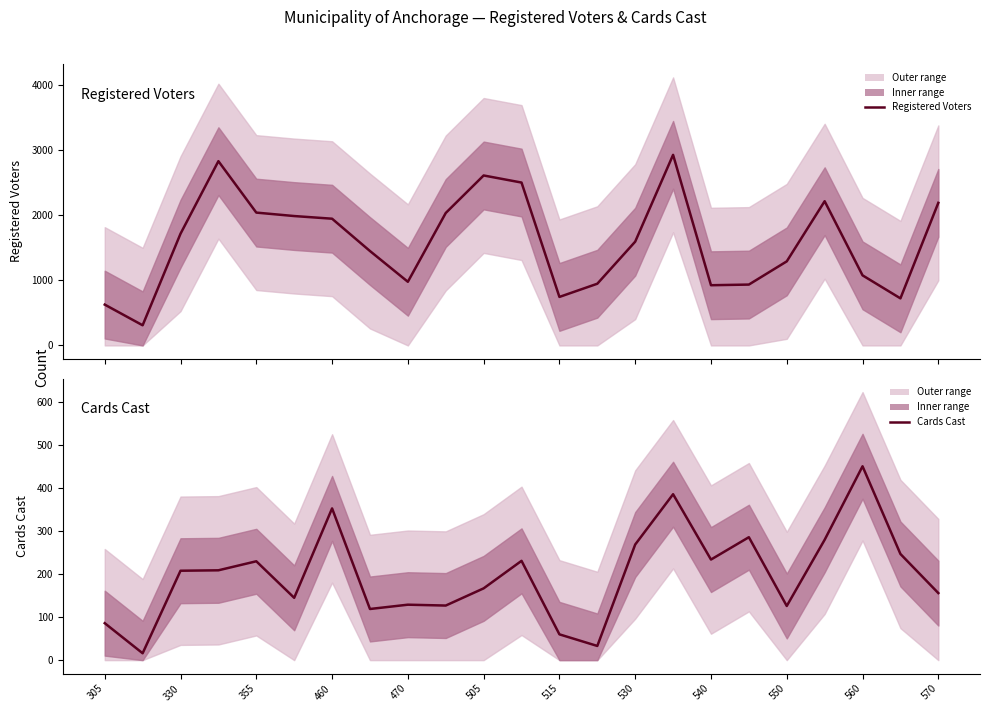

What are all the series names shown in the legend?

Registered Voters, Cards Cast